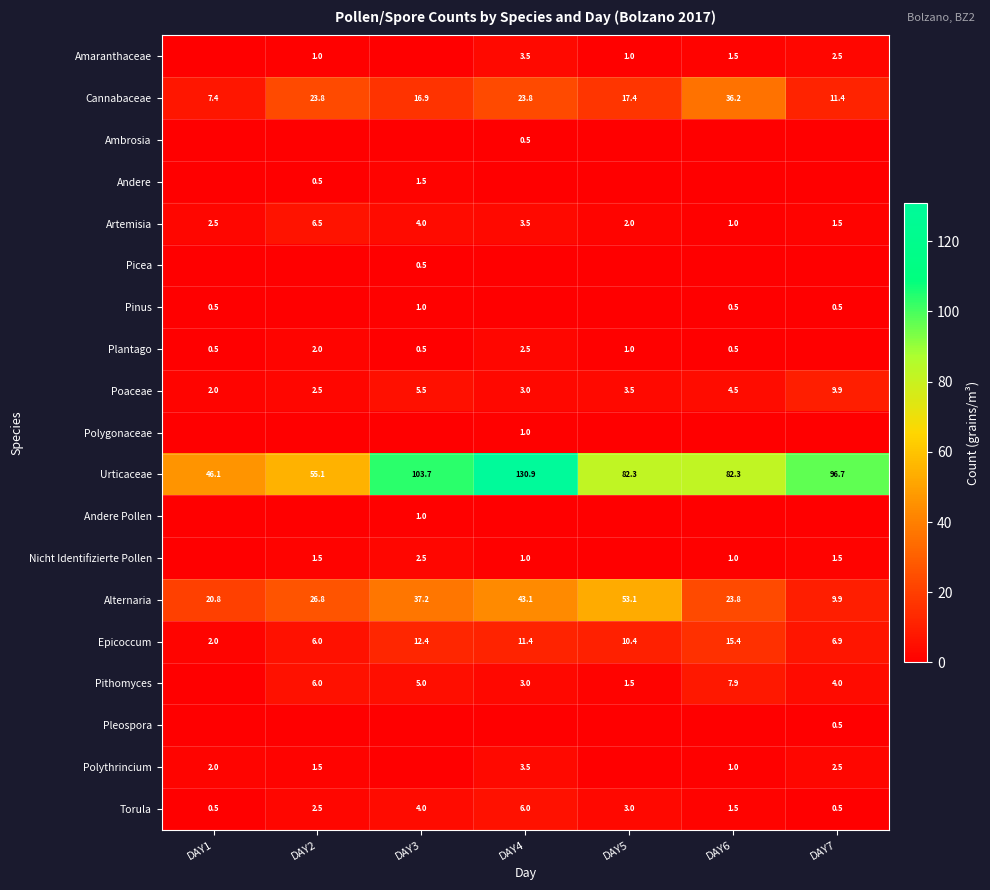

What is the total value across all series at DAY6?

177.1